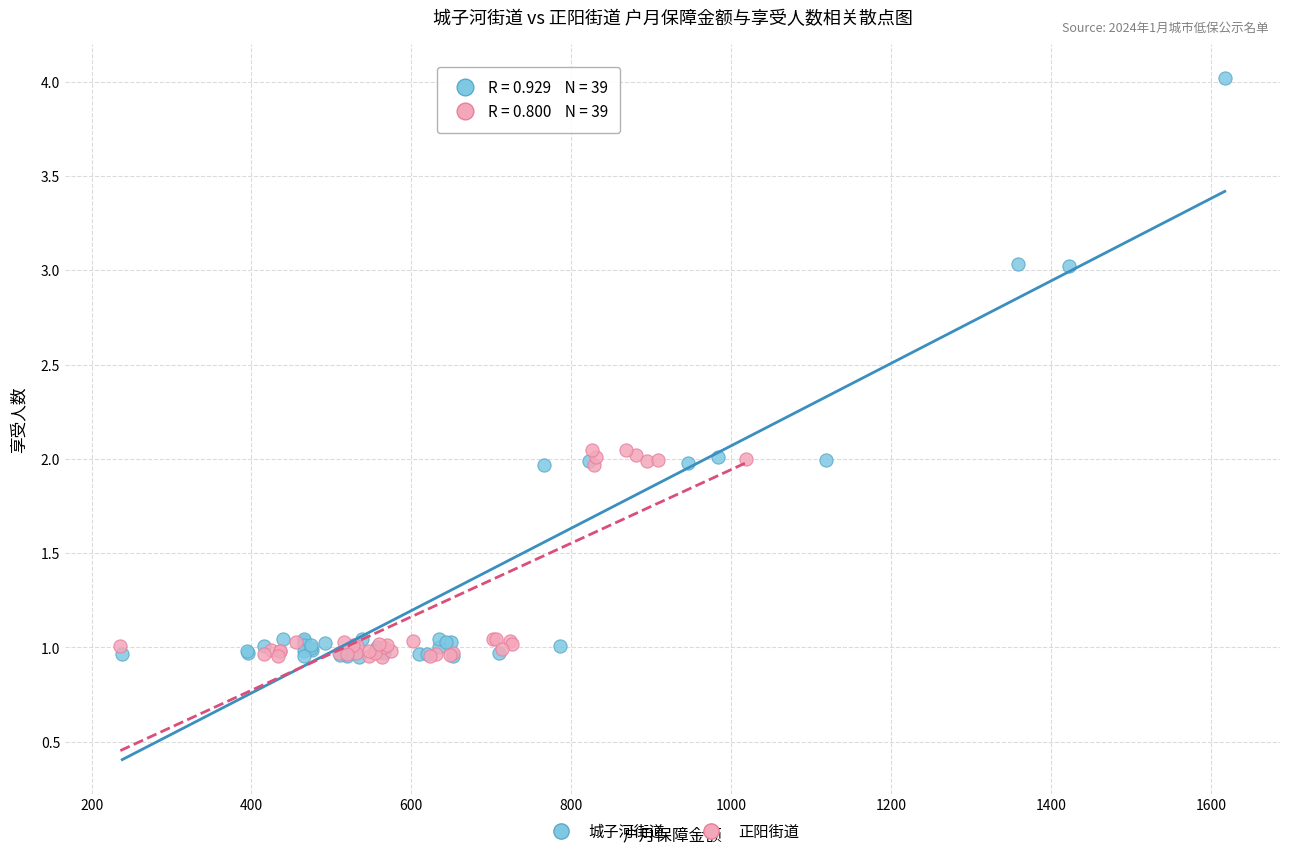

Which series has the largest Y range (max minus min)?

城子河街道